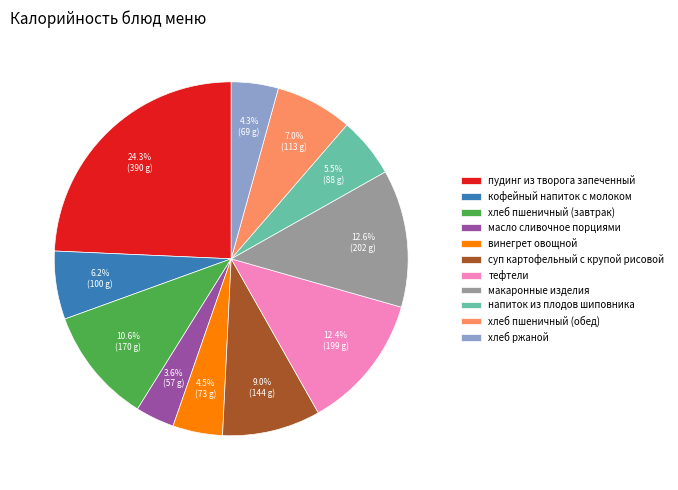

To the nearest percent, what is the difference between the largest and smallest slice percentages?

21%